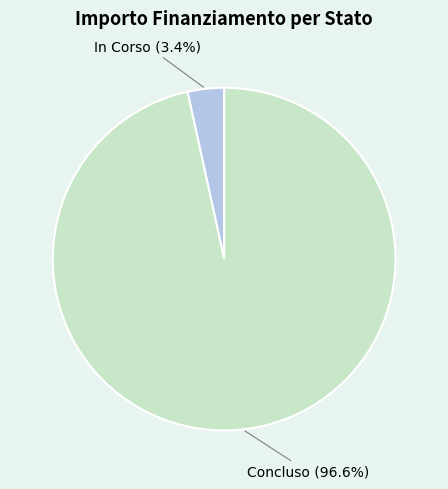

Rank the categories by value from lowest to highest.

In Corso, Concluso